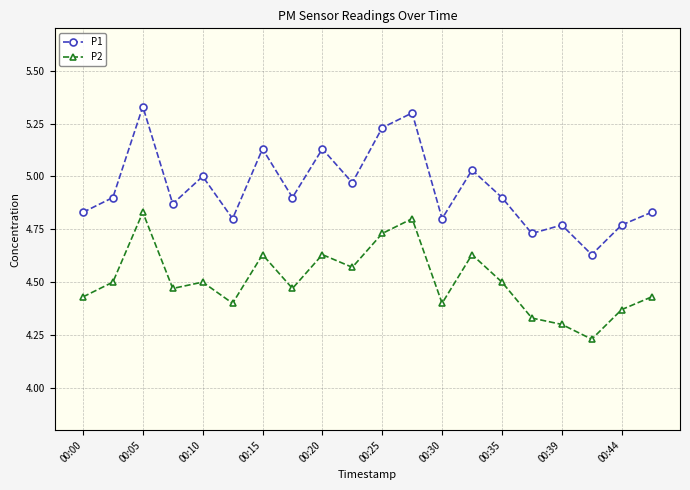

Which series has the largest total across all categories?

P1